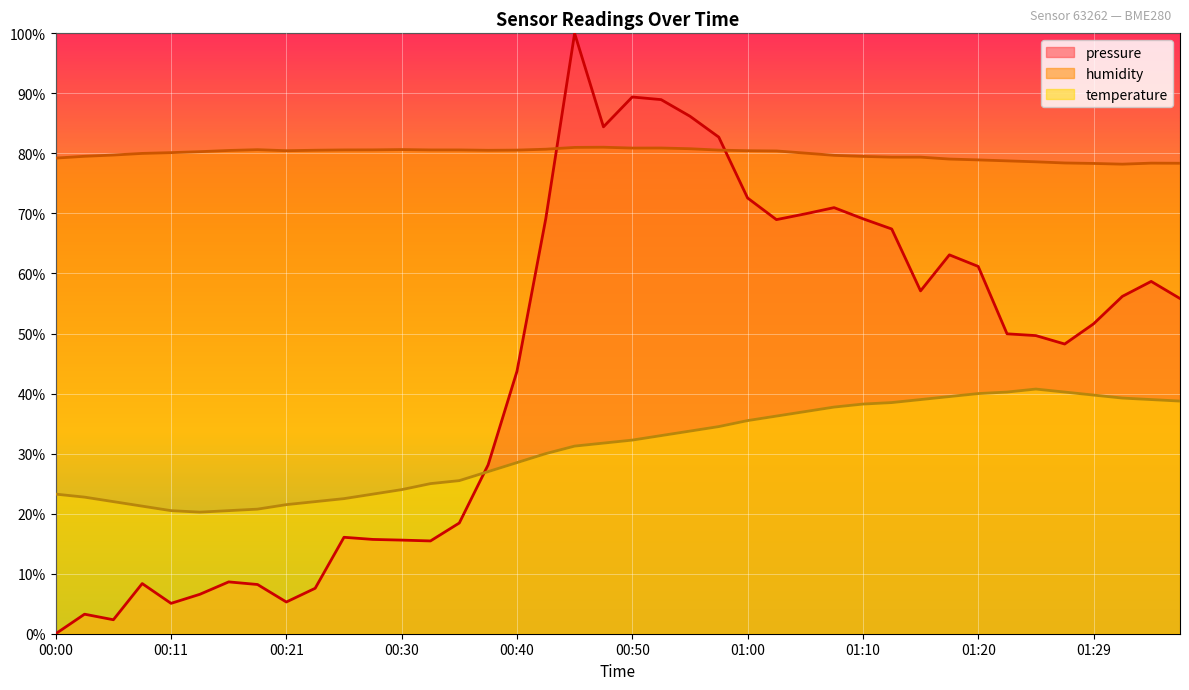

Rank the series by their average value, from lowest to highest.

temperature, pressure, humidity